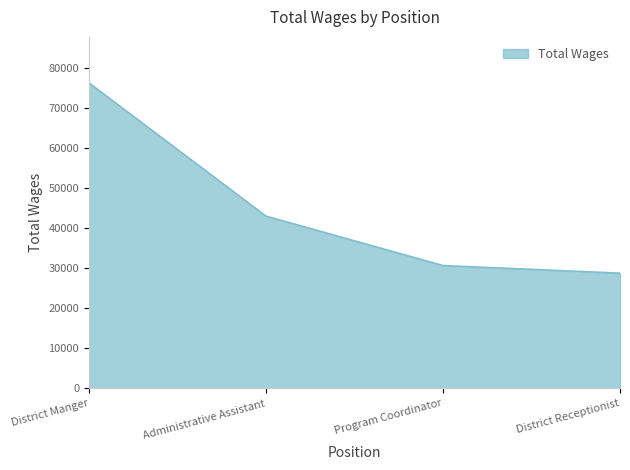

What is the sum of all values?

179086